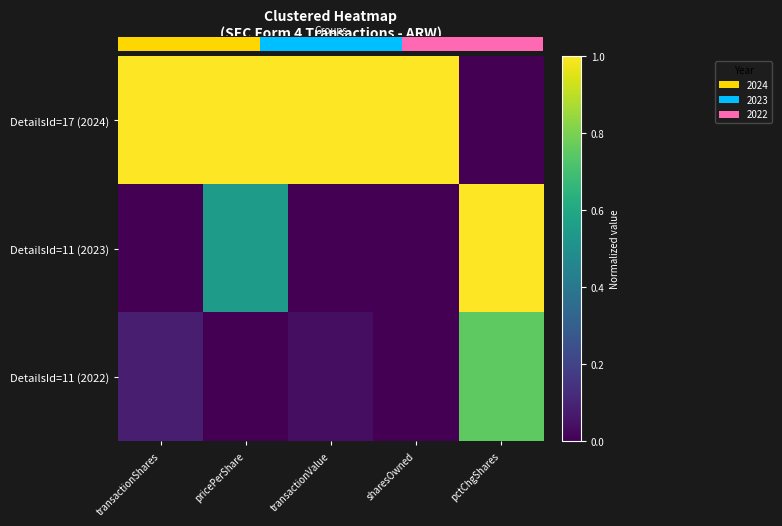

How many values in DetailsId=11 (2022) are above zero?

3